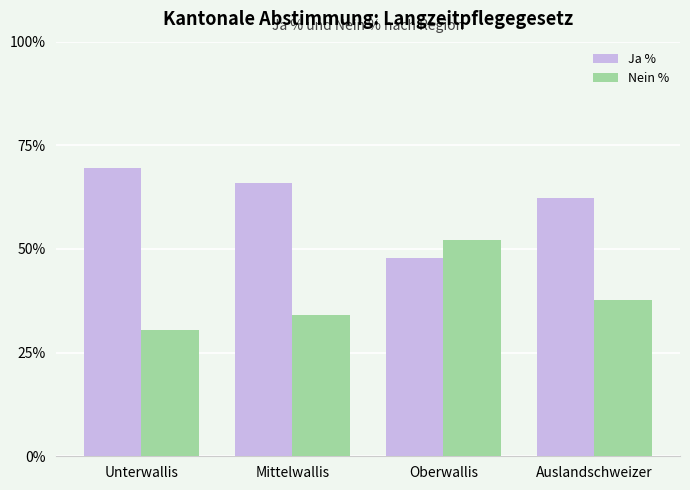

What is the spread (max minus min) of values at Auslandschweizer?

24.6